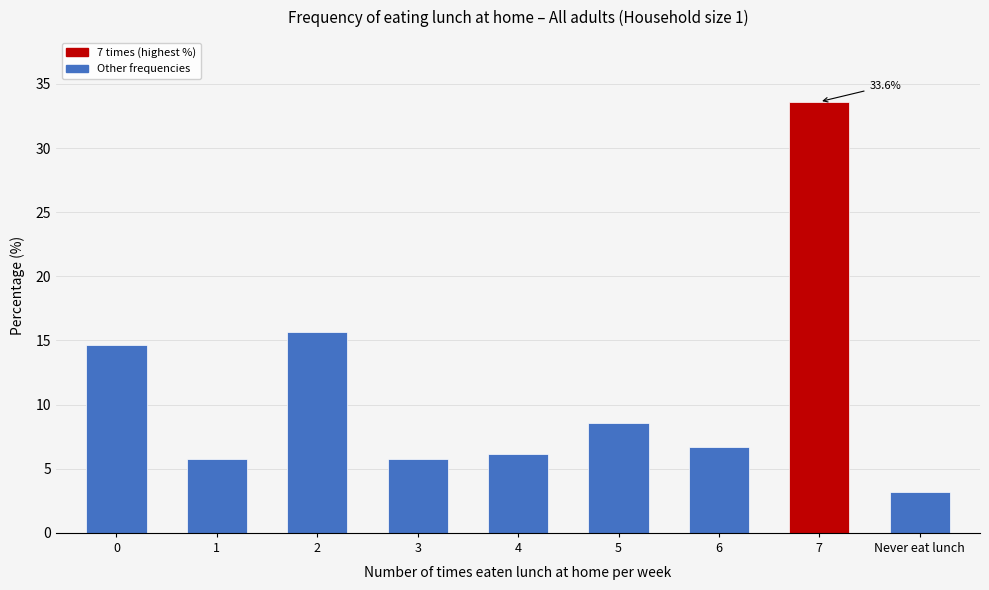

What is the change in value from 5 to Never eat lunch?

-5.4